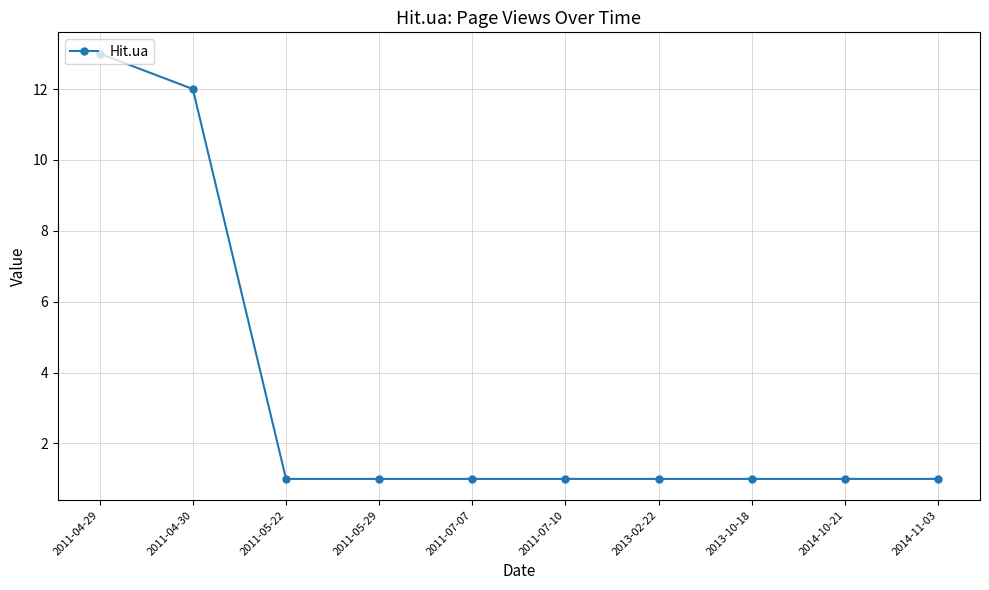

Reading left to right, extract all data points from this chart.

13	12	1	1	1	1	1	1	1	1